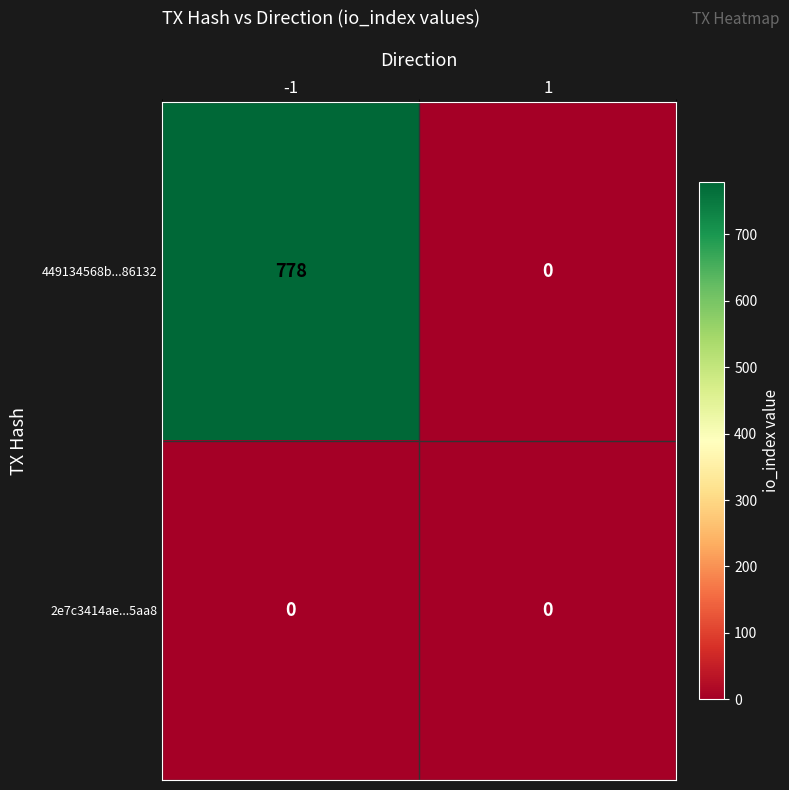

The value of 2e7c3414ae...5aa8 at 1 is 0. True or false?

True